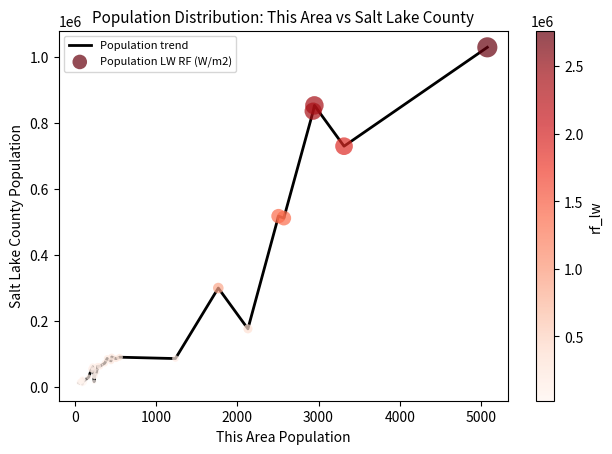

What is the greatest value displayed?

1029655